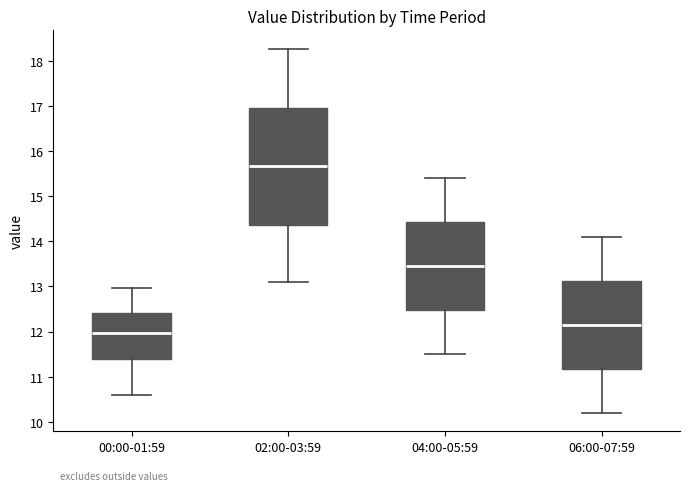

Where does the upper whisker of the box for 06:00-07:59 end on the y-axis? The values are not printed on the chart, so give them approximately, as read against the axis.

14.1